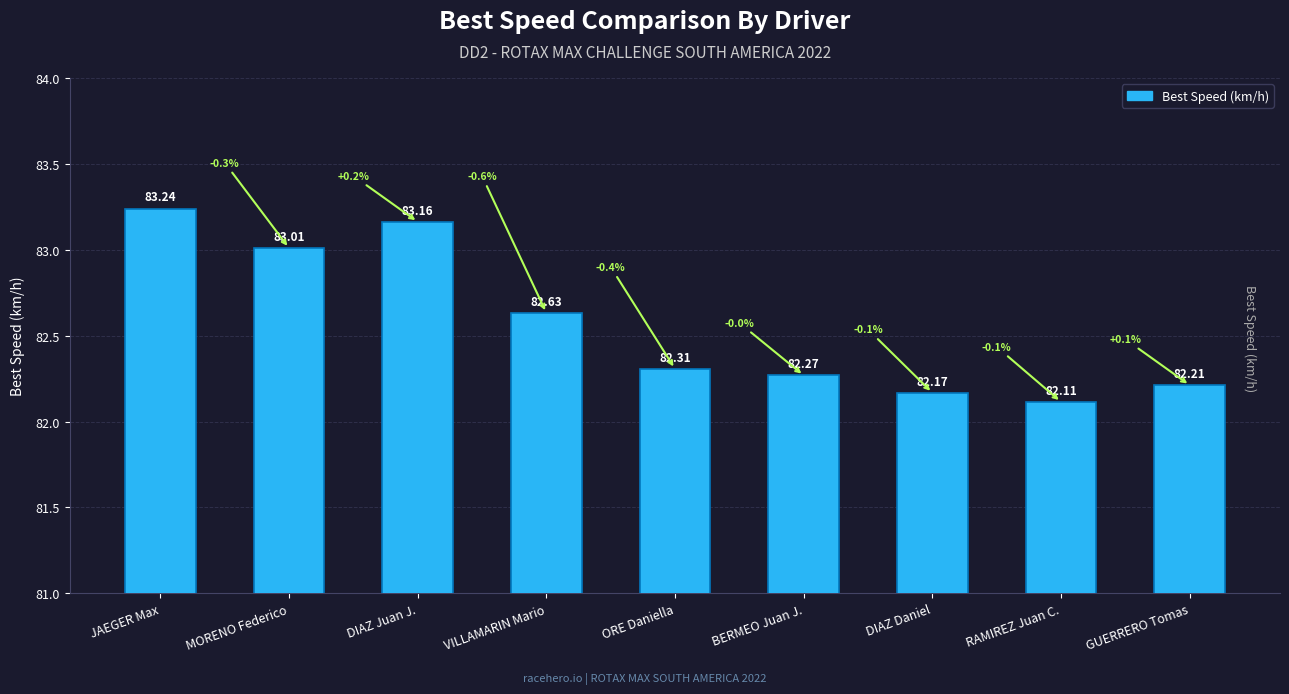

How many bars are there in total?

9